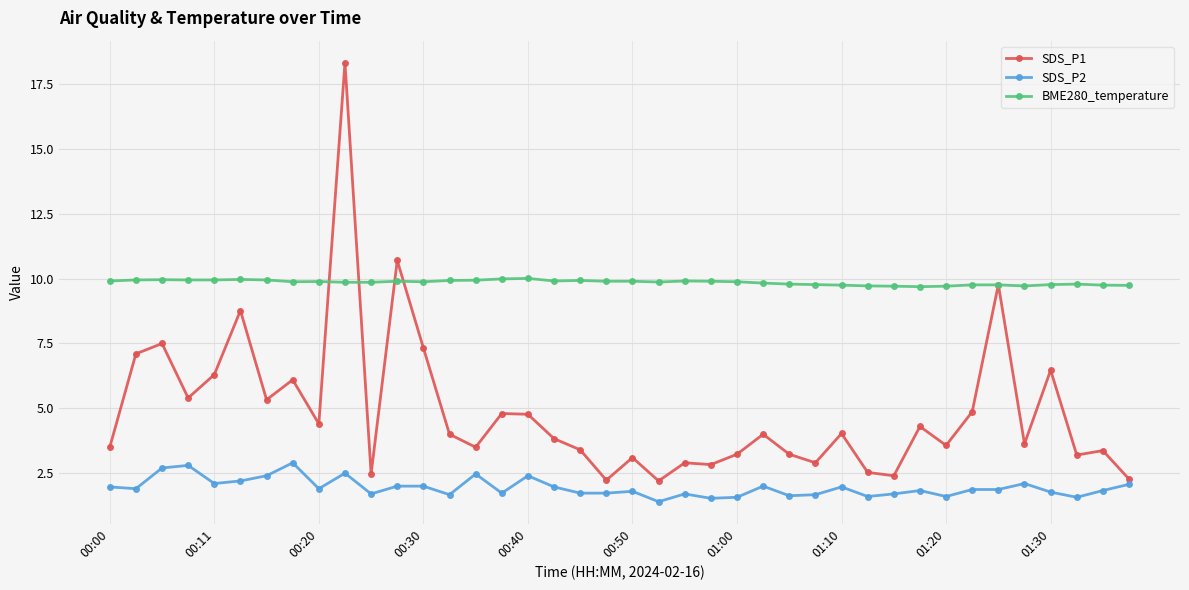

What is the sum of all BME280_temperature values?

394.2